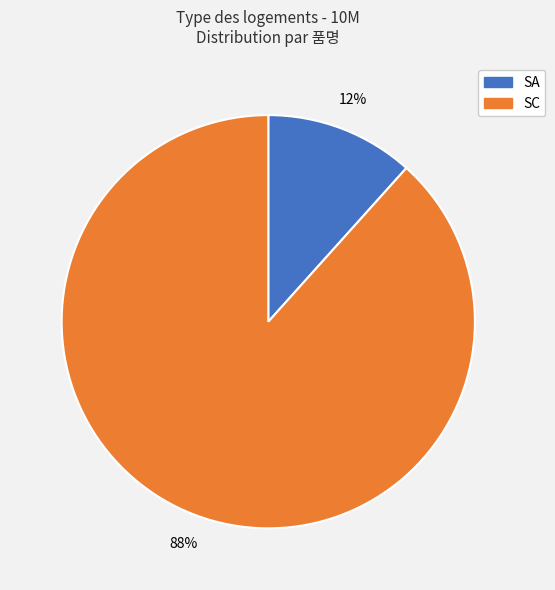

Which has a higher value, SA or SC?

SC